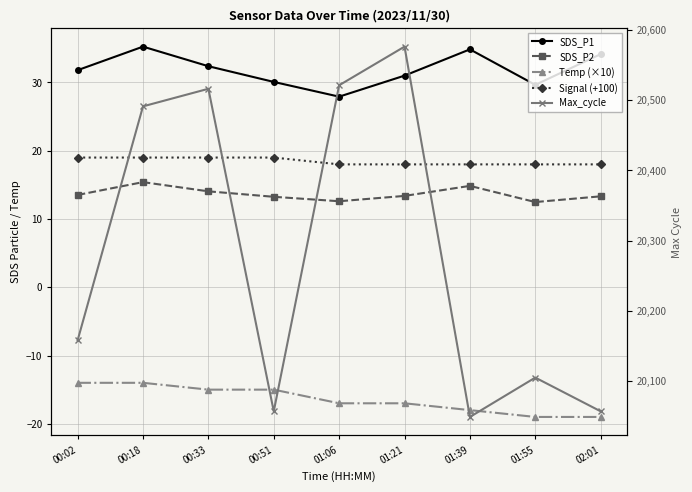

Reading left to right, what are all the values shown in this chart?

SDS_P1: 31.8	35.2	32.4	30.1	27.9	31.0	34.9	29.6	34.1
SDS_P2: 13.5	15.4	14.1	13.2	12.6	13.4	14.8	12.5	13.3
Temp (×10): -14.0	-14.0	-15.0	-15.0	-17.0	-17.0	-18.0	-19.0	-19.0
Signal (+100): 19.0	19.0	19.0	19.0	18.0	18.0	18.0	18.0	18.0
Max_cycle: 20158.0	20491.0	20516.0	20057.0	20521.0	20576.0	20049.0	20105.0	20057.0